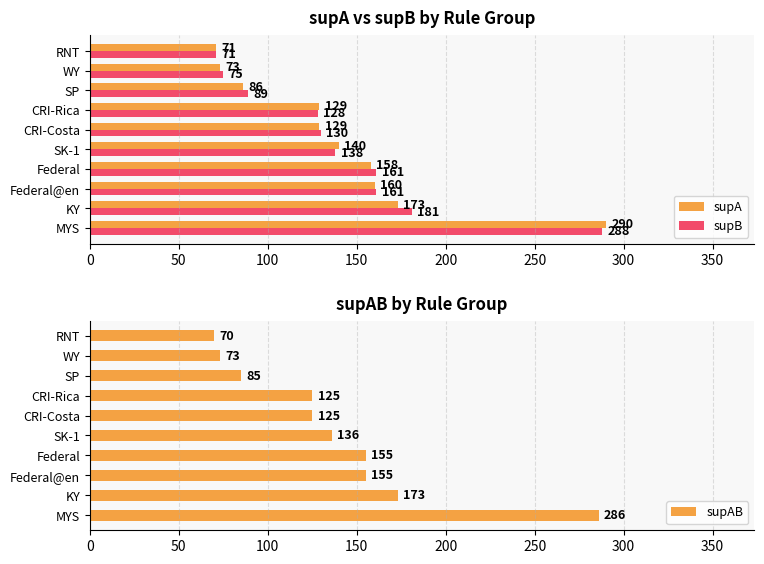

What is the sum of the supB values at SK-1 and RNT?

209